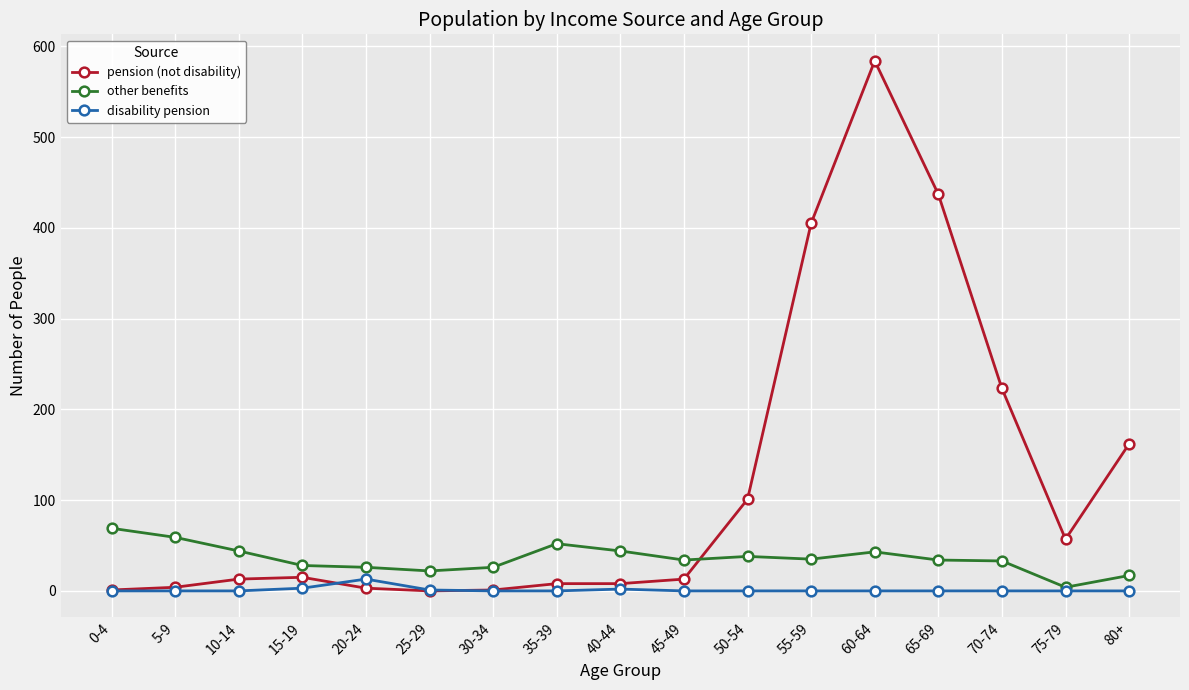

At which category is the sum across all series the highest?

60-64